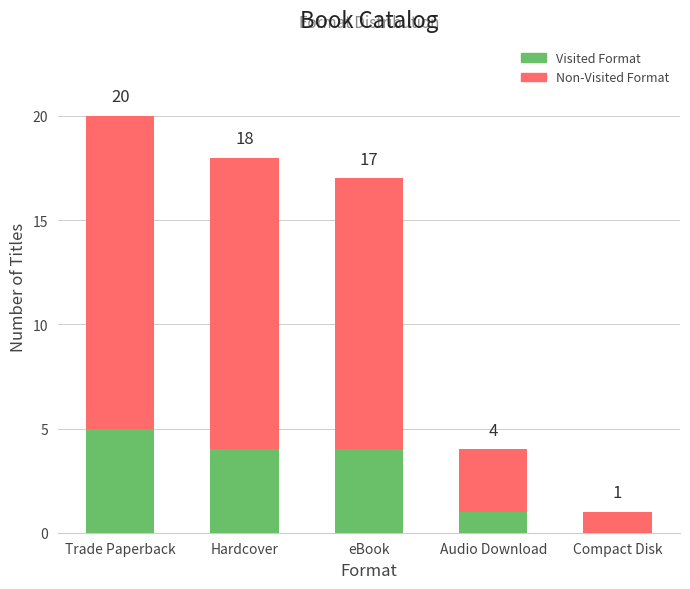

What is the label of the 4th bar from the right?

Hardcover